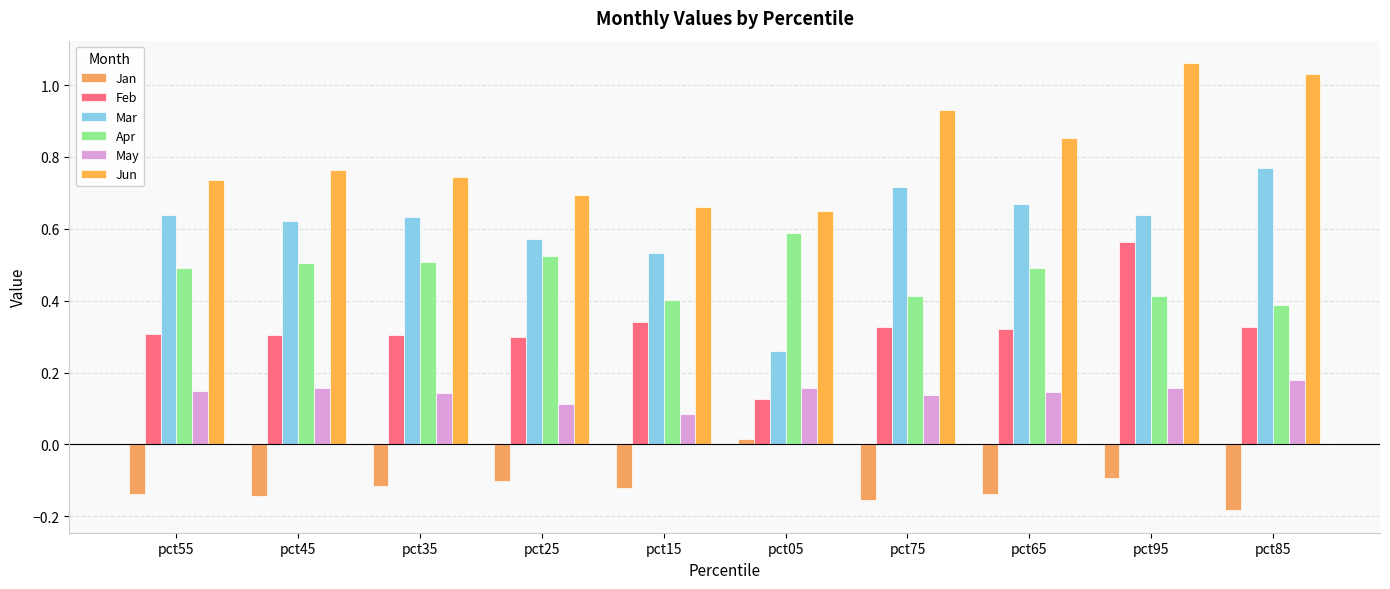

At which label does Jan reach its minimum?

pct85